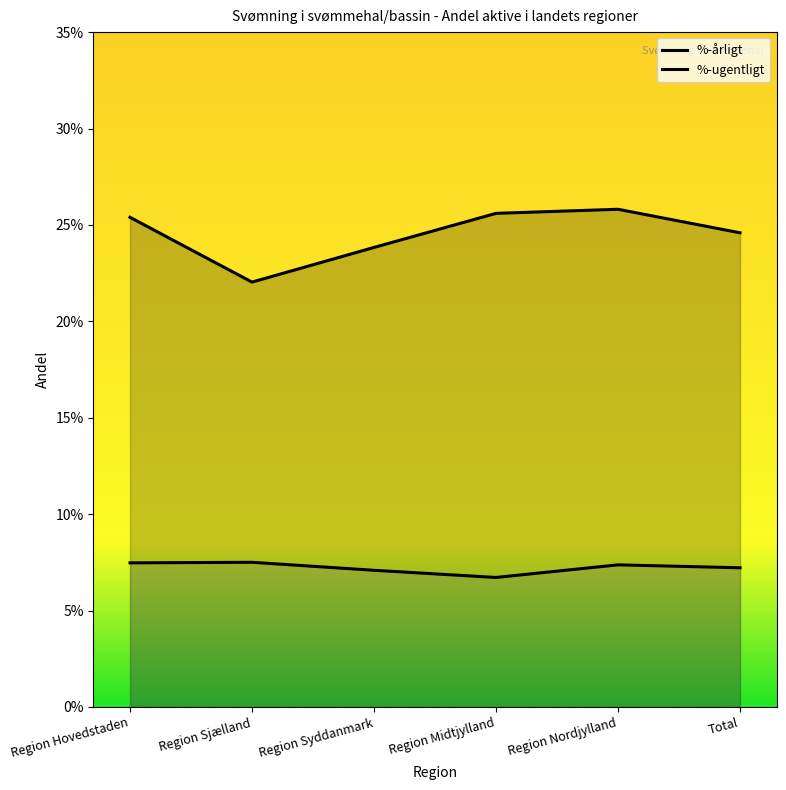

What is the label of the 1st point from the right?

Total